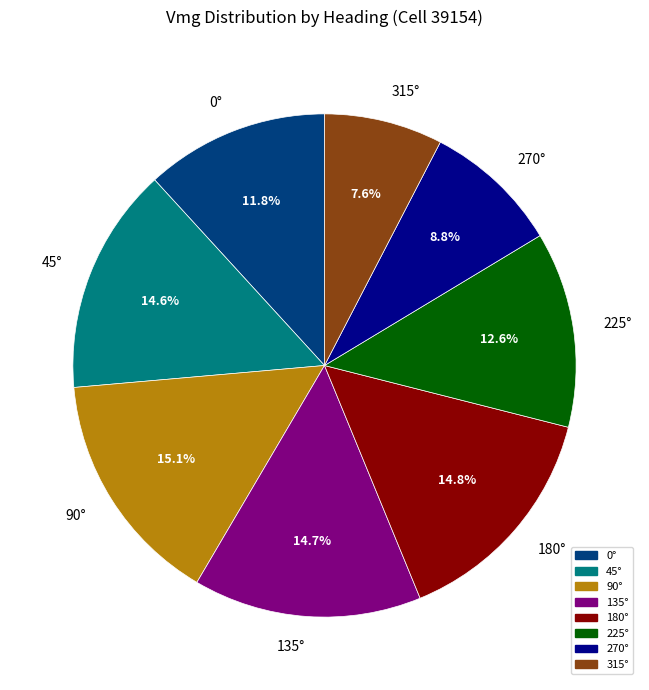

Is there any slice that represents more than half of the pie?

No